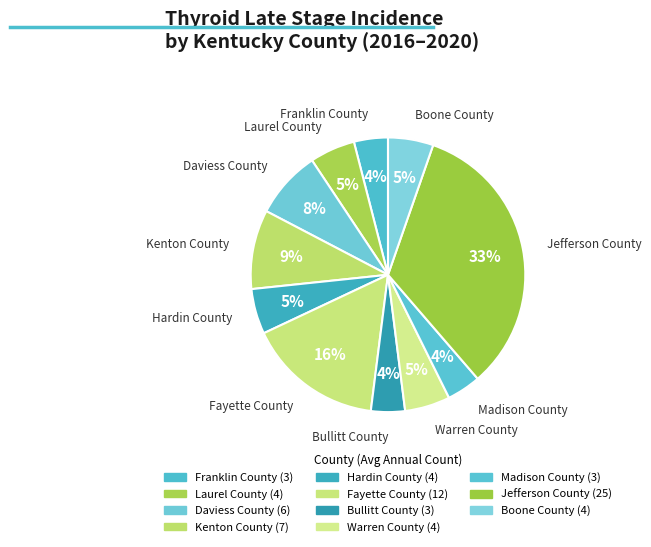

Which has a higher value, Hardin County or Warren County?

Hardin County